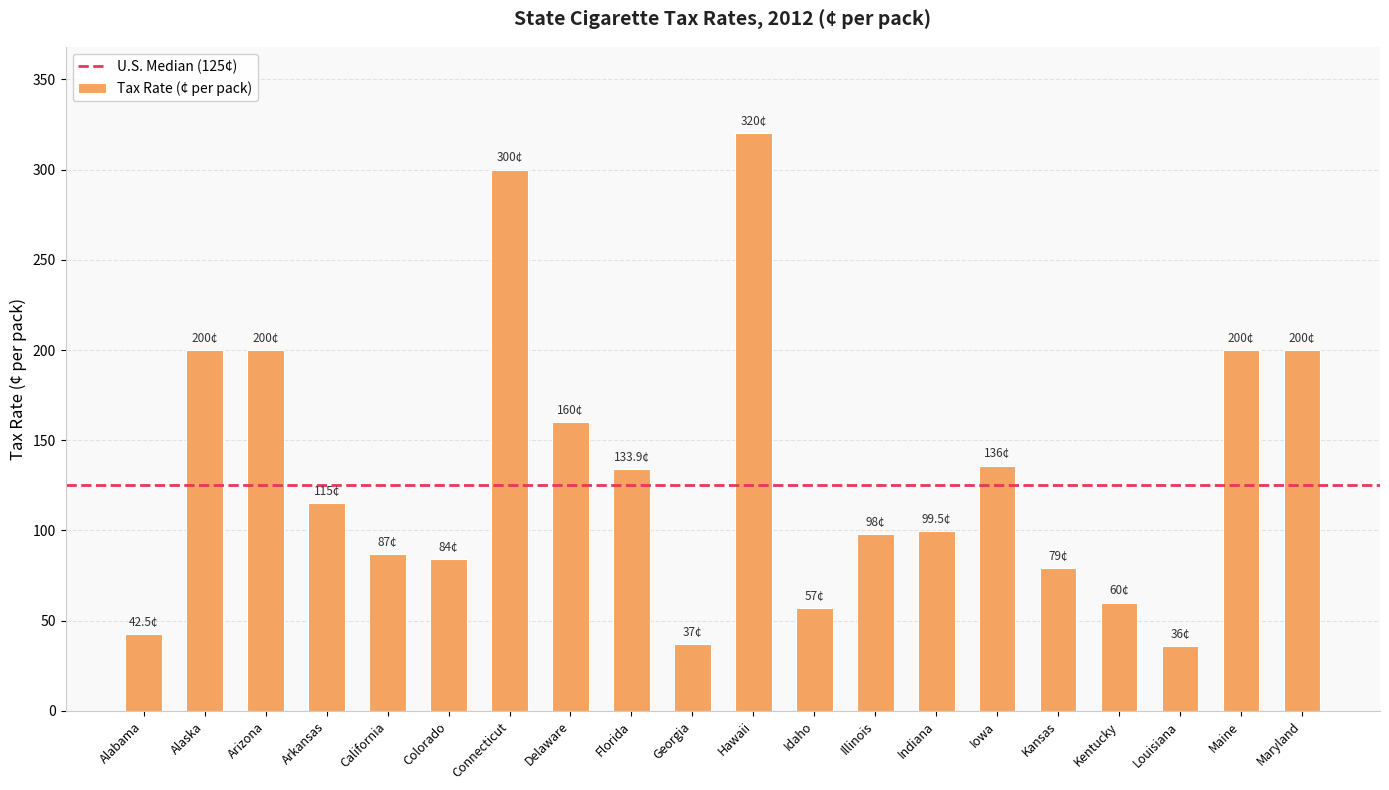

The value at Georgia is 22.0. True or false?

False